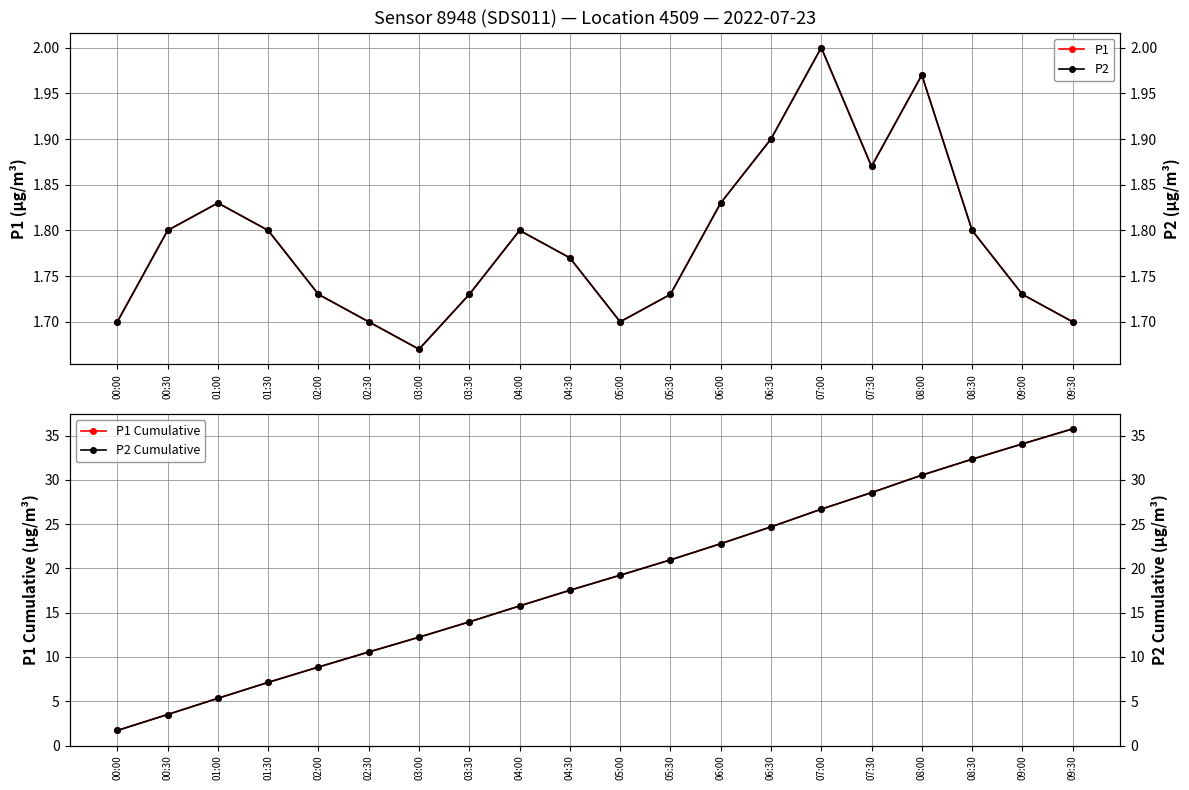

At which category does P2 reach its first local valley?

03:00